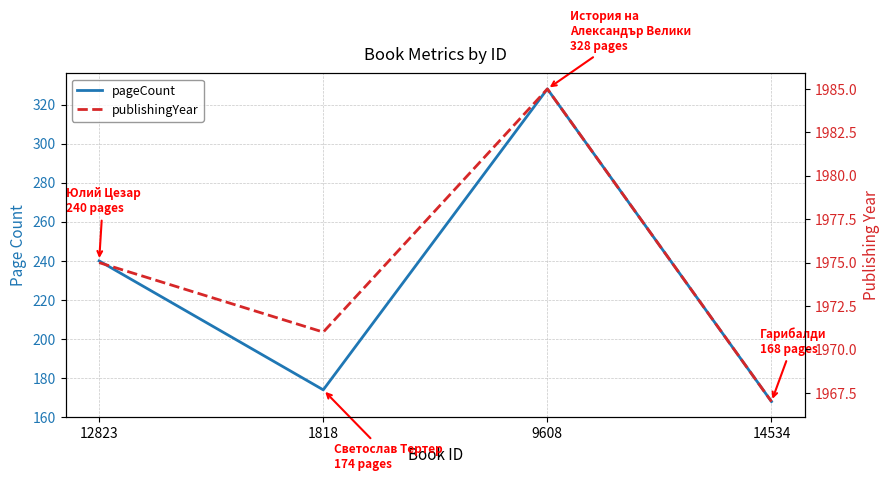

How many data points in publishingYear are above 1975?

1